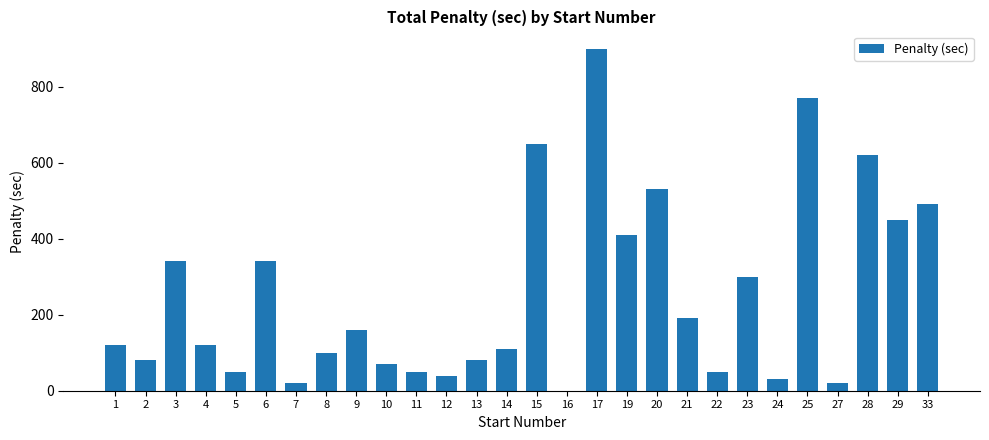

Which category has the highest value across all series?

17